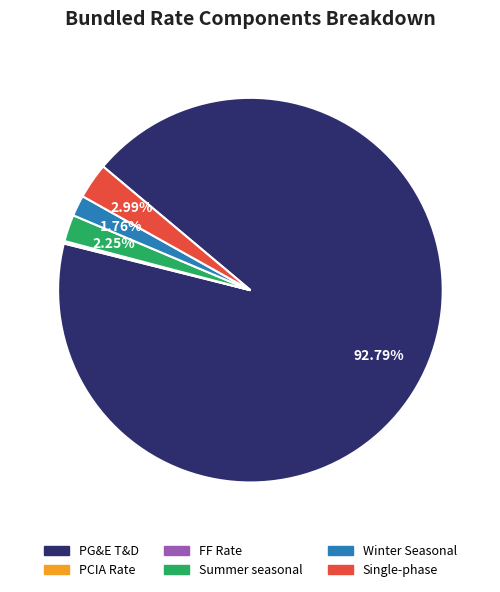

Which slice is the largest?

PG&E T&D